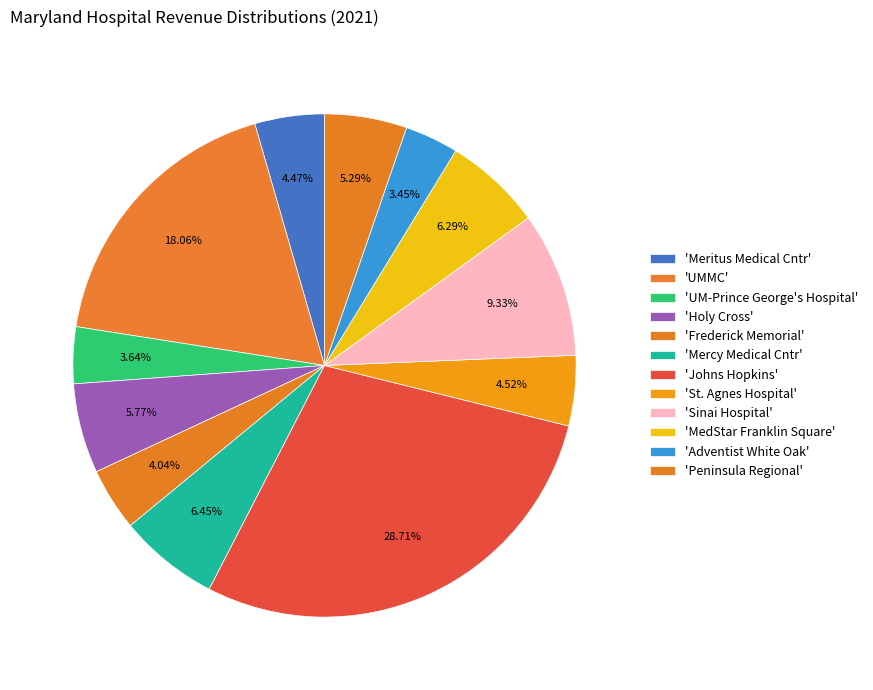

Count the number of slices in the pie.

12